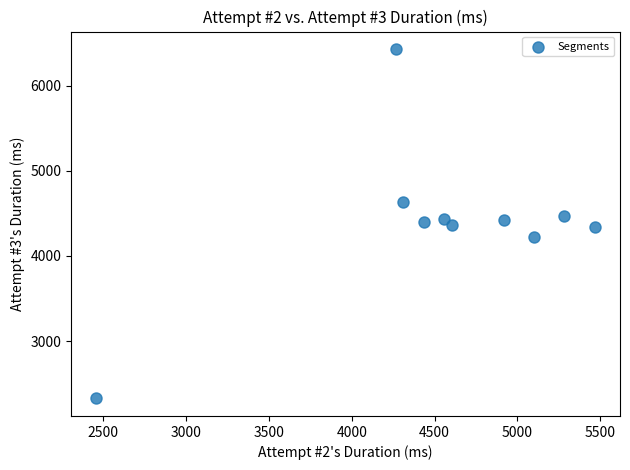

What is the range of Y values (max minus min)?

4100